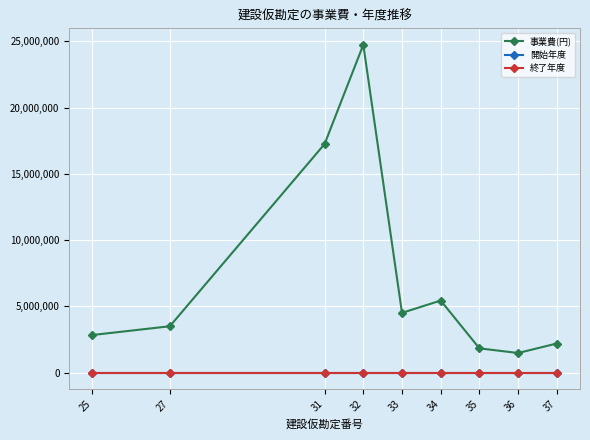

What is the minimum value shown in the chart?

2022